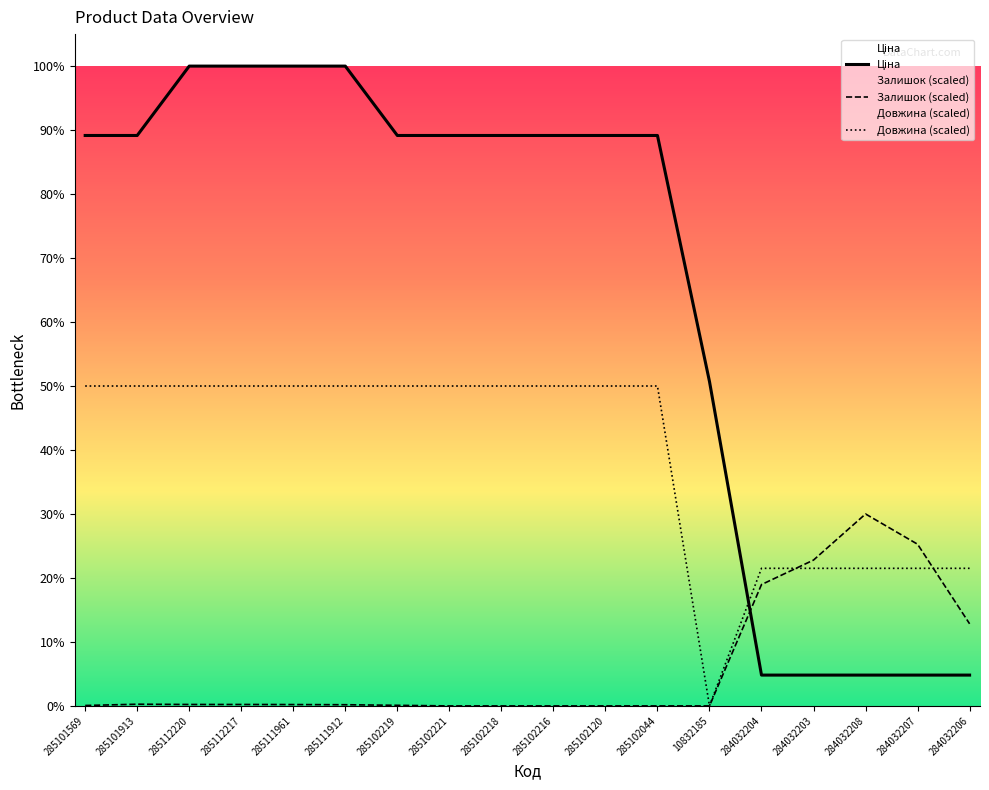

Does the chart display data point markers on the line(s)?

No